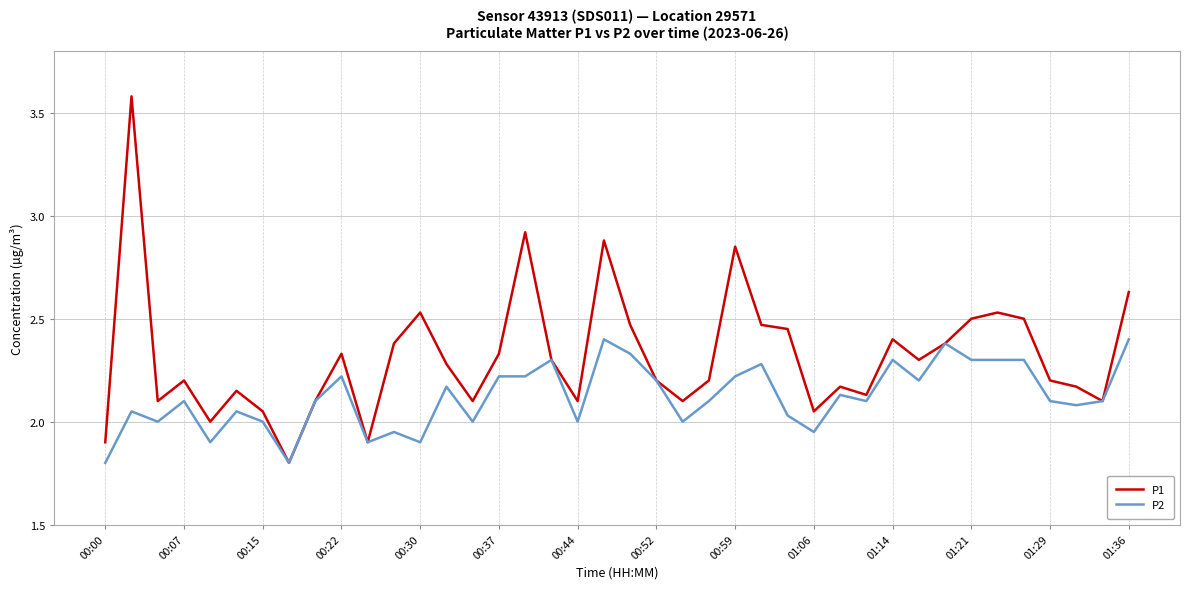

Which series has the widest spread of values?

P1